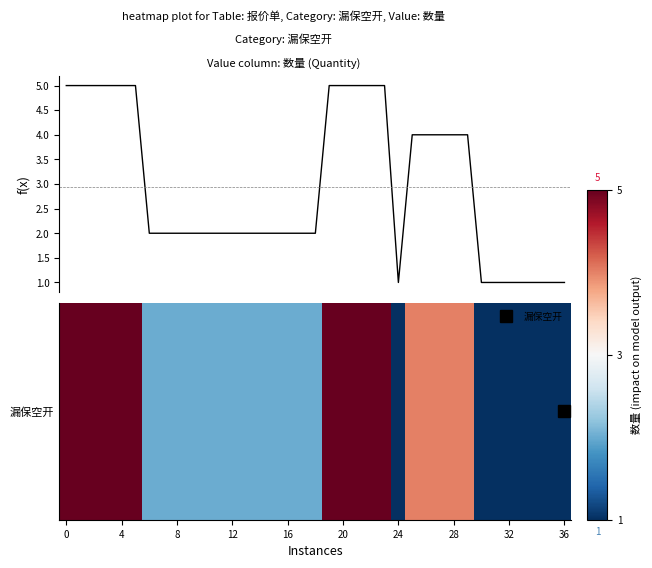

What is the greatest value displayed?

5